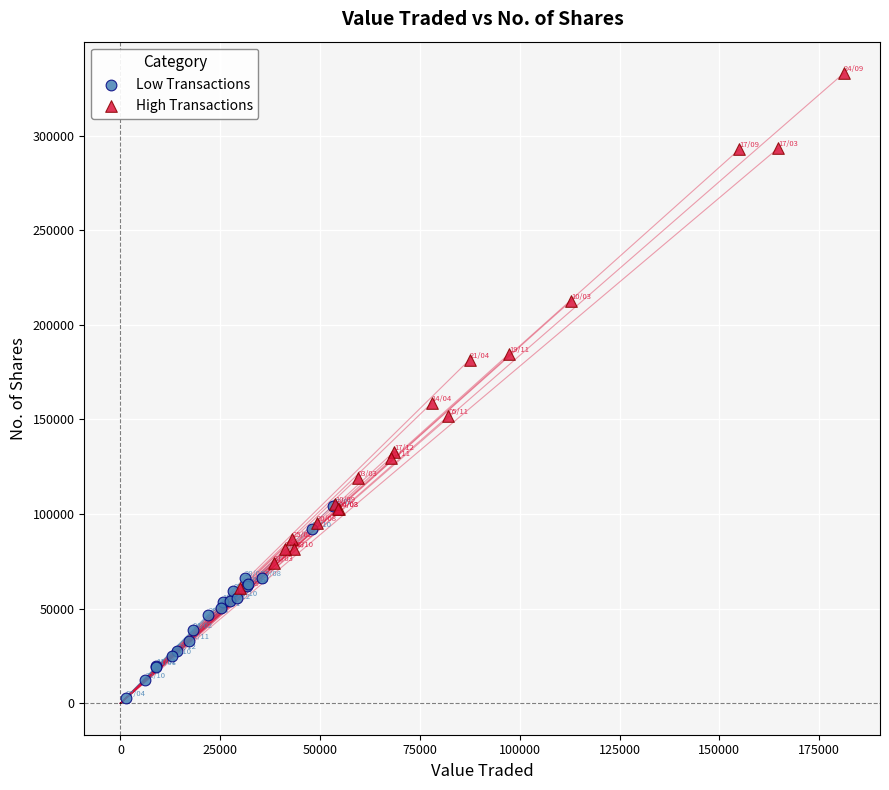

What are all the series names shown in the legend?

Low Transactions, High Transactions